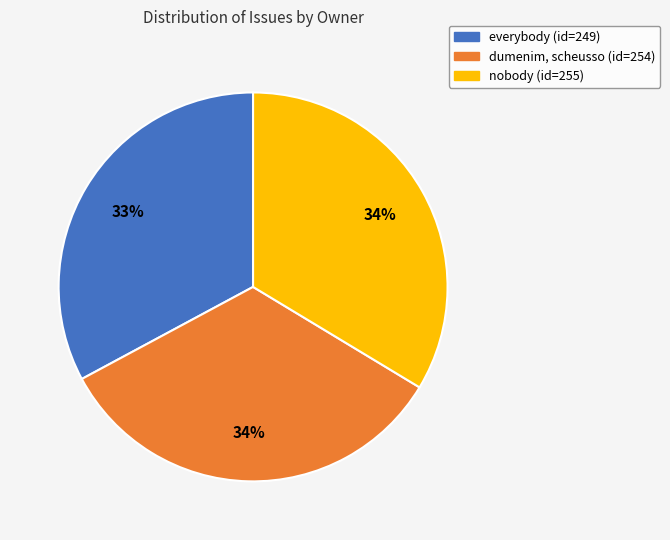

What percentage is the dumenim, scheusso slice, to the nearest percent?

34%